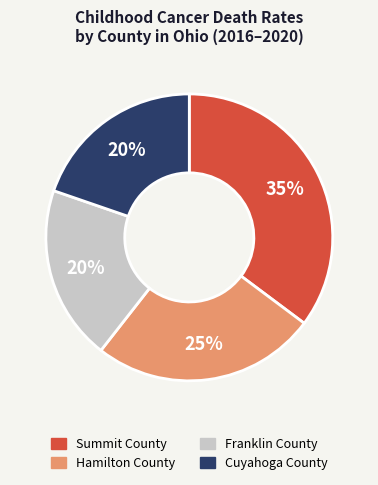

How many segments does this pie chart have?

4